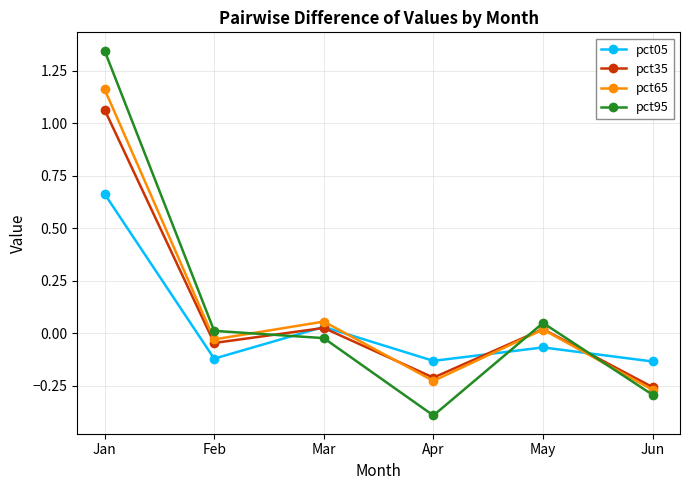

At which category does the chart reach its peak across all series?

Jan